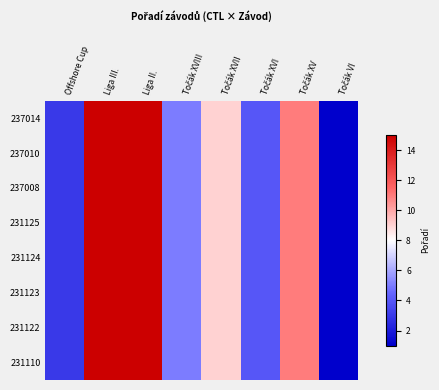

At how many categories does at least one series exceed 5?

4